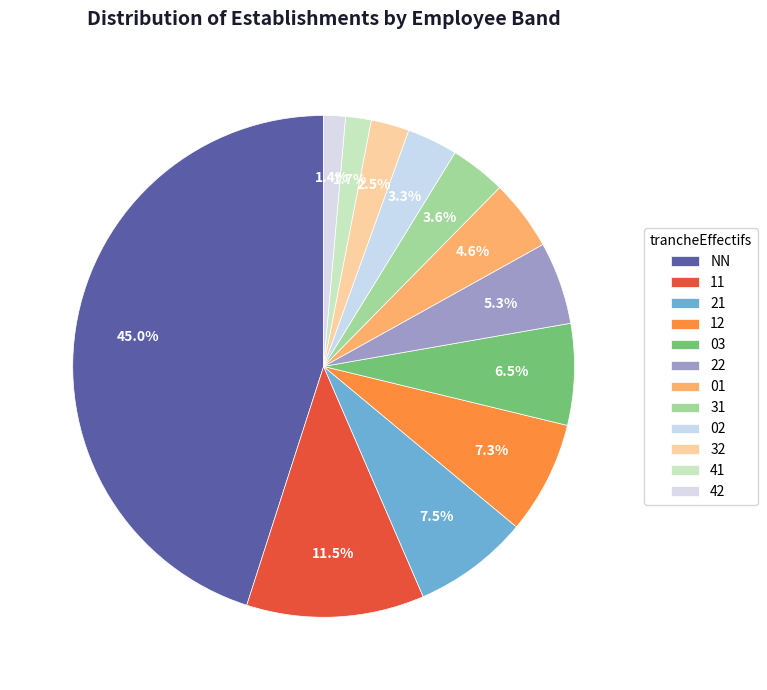

To the nearest percent, what percentage of the pie is 31?

4%